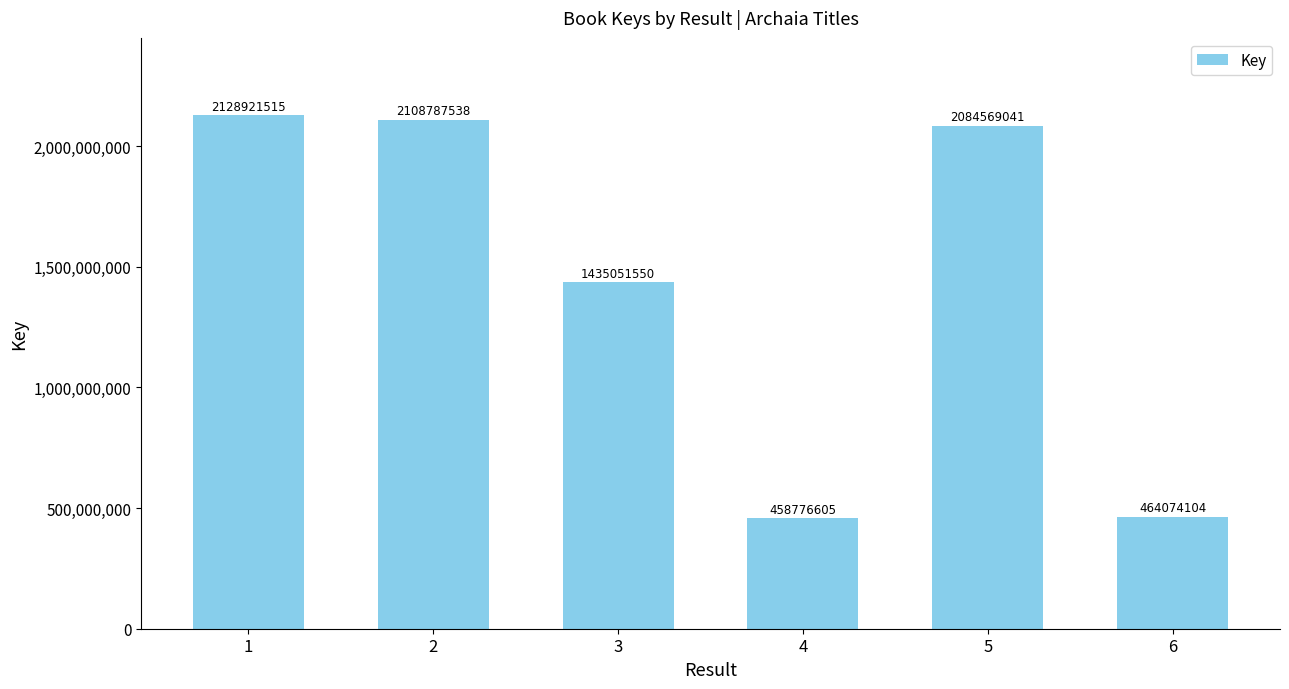

What is the greatest value displayed?

2128921515